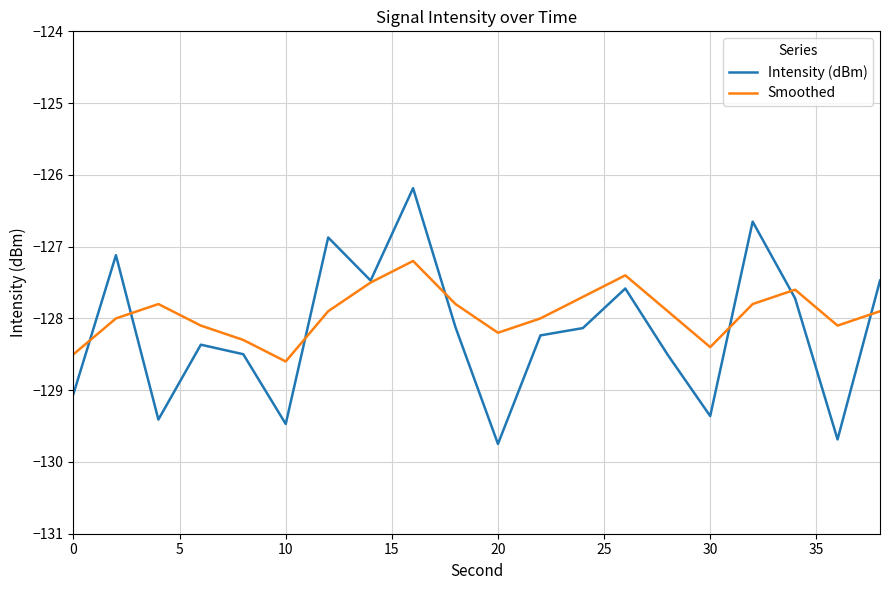

Which series has the widest spread of values?

Intensity (dBm)